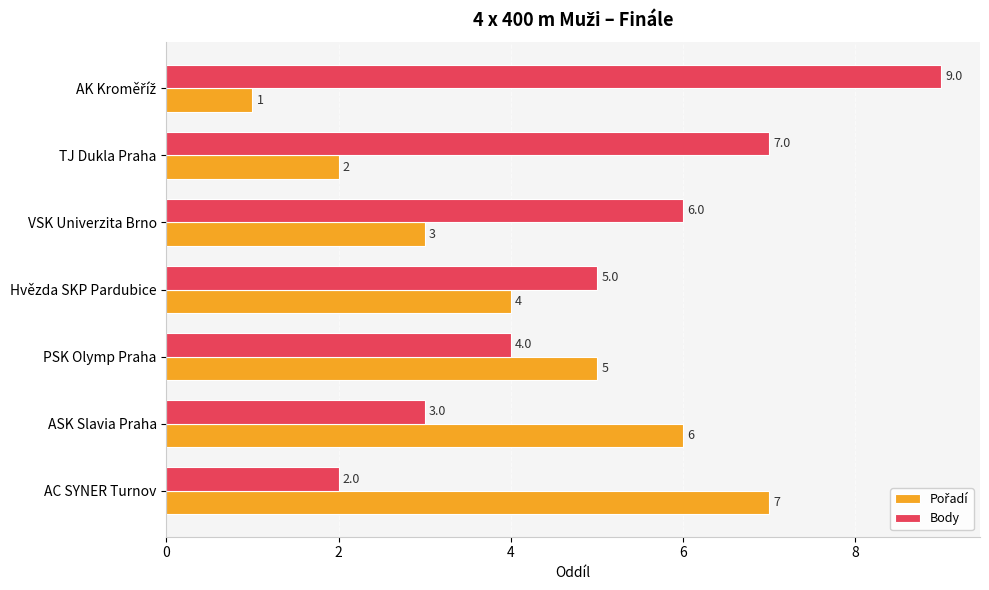

Which series has the widest spread of values?

Body